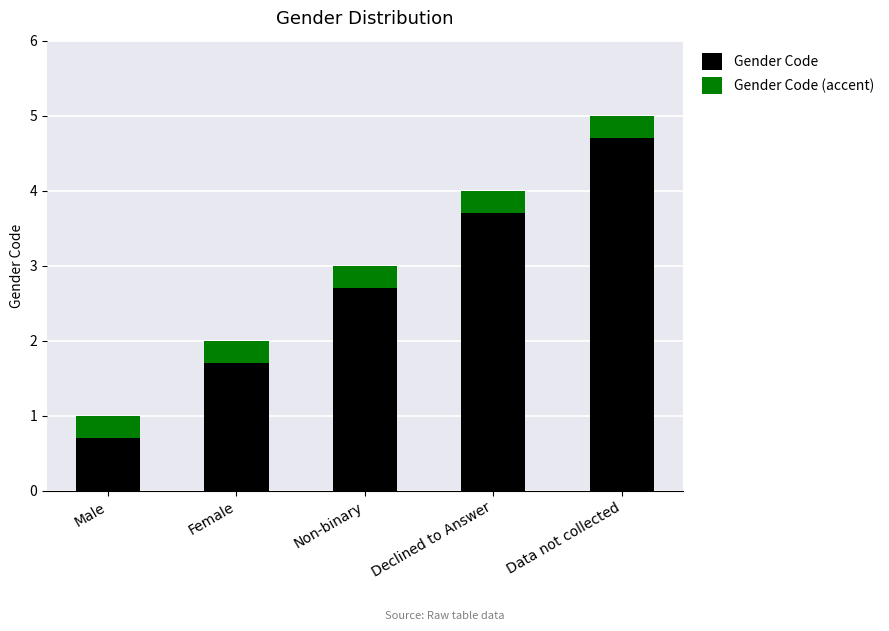

What is the sum of the Gender Code values at Male and Non-binary?

3.4